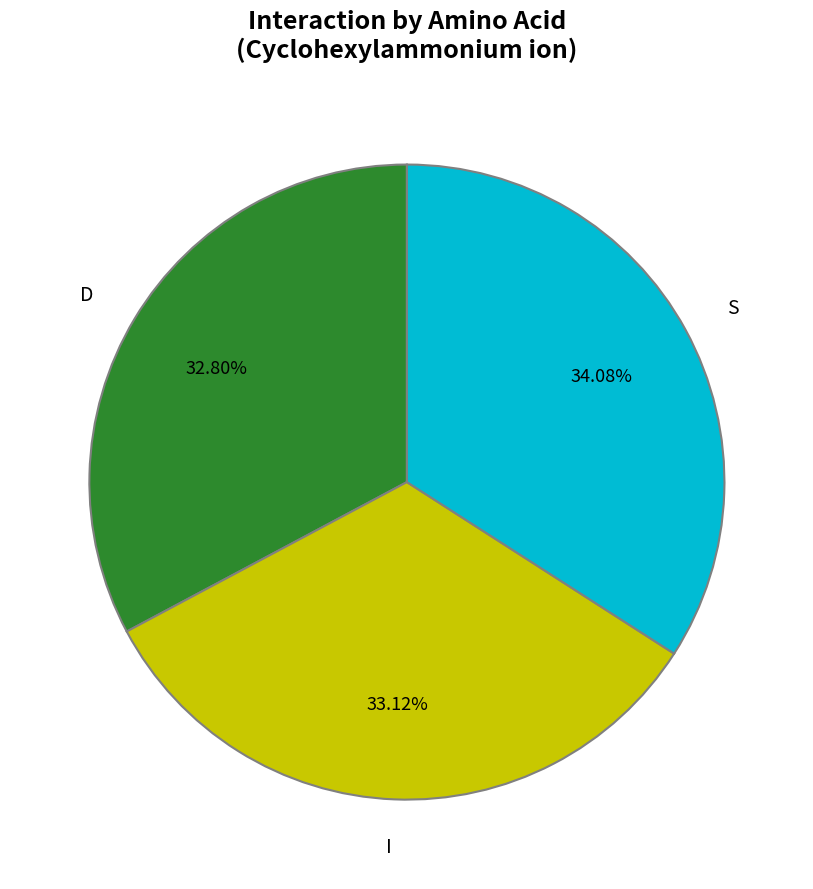

Which slice is the largest?

S